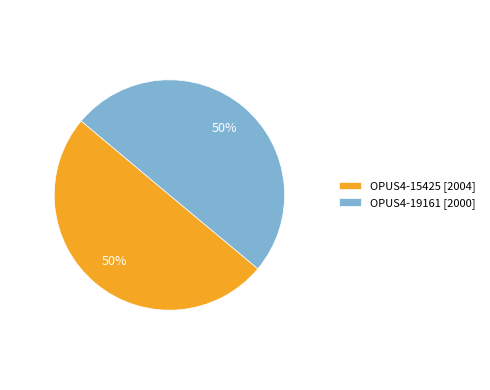

The OPUS4-15425 slice represents 50% of the pie. True or false?

True